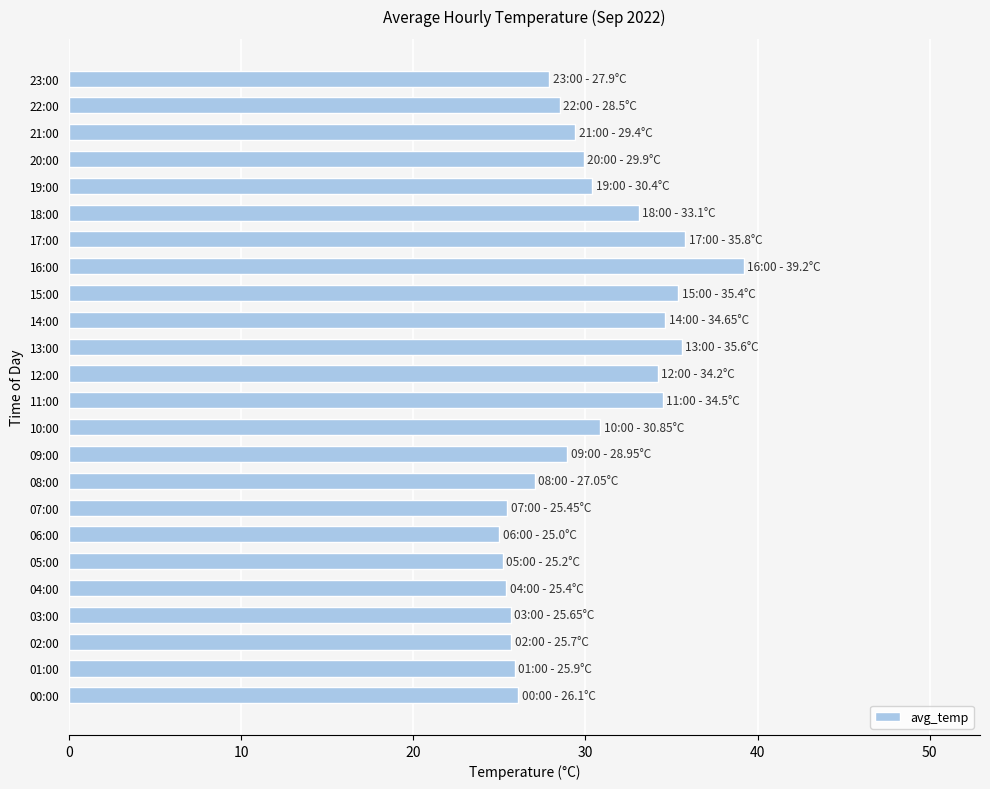

Which category has the highest value across all series?

16:00